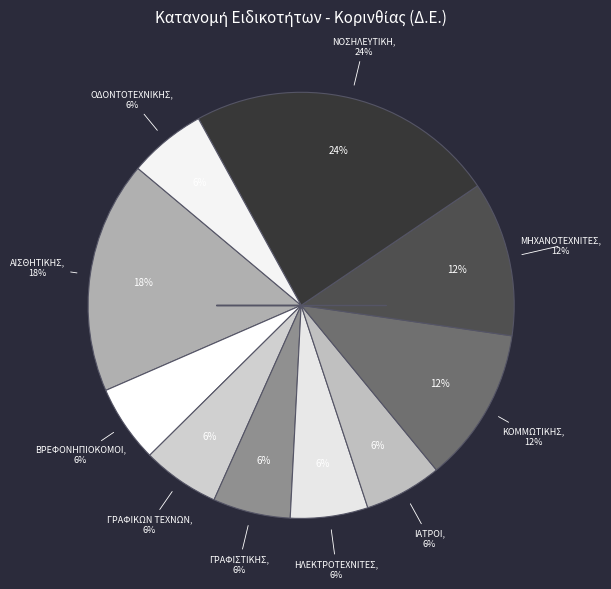

Do ΒΡΕΦΟΝΗΠΙΟΚΟΜΟΙ and ΚΟΜΜΩΤΙΚΗΣ together represent more than half of the pie?

No